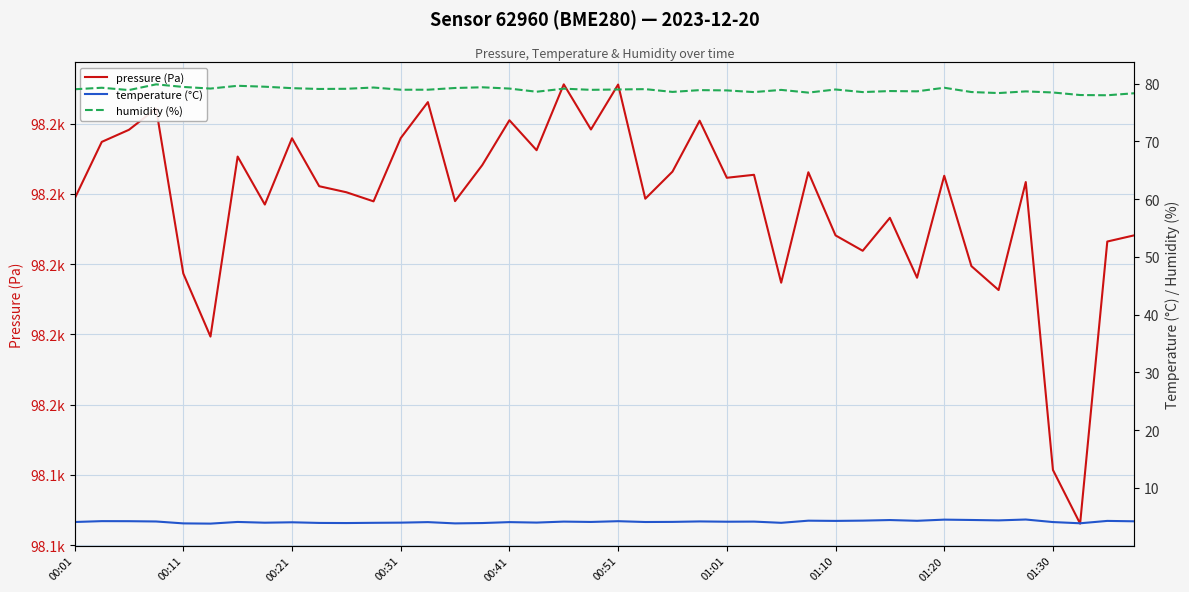

How many lines are shown in the chart?

3